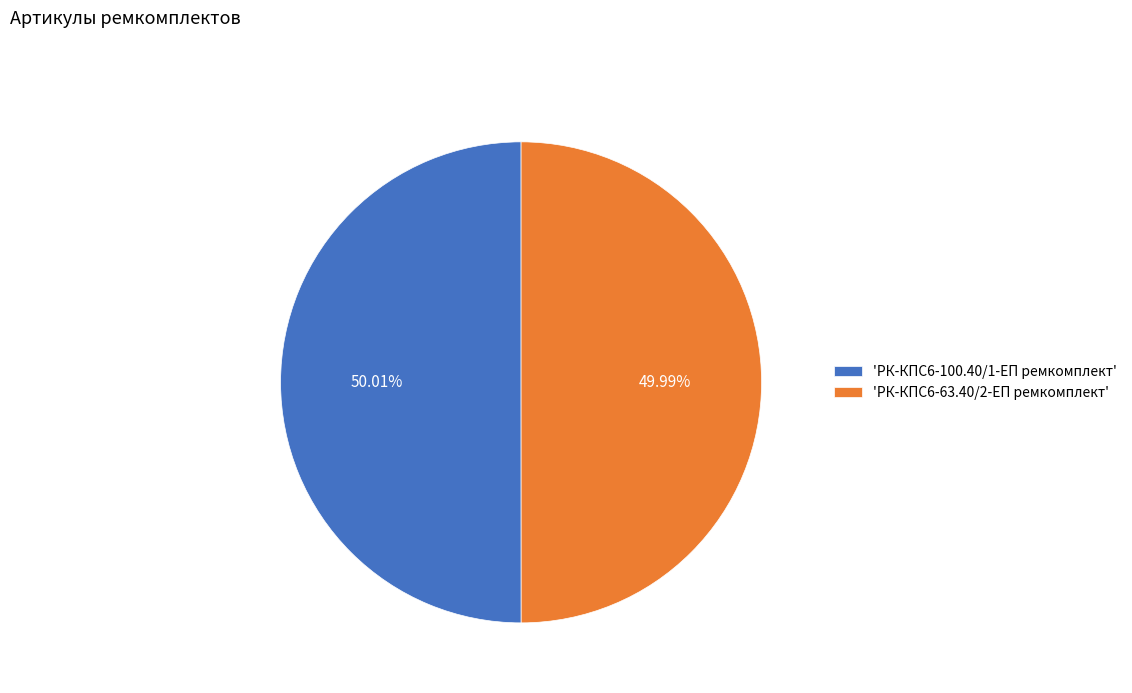

What is the ratio of the value at 'РК-КПС6-100.40/1-ЕП ремкомплект' to the value at 'РК-КПС6-63.40/2-ЕП ремкомплект'?

1.0